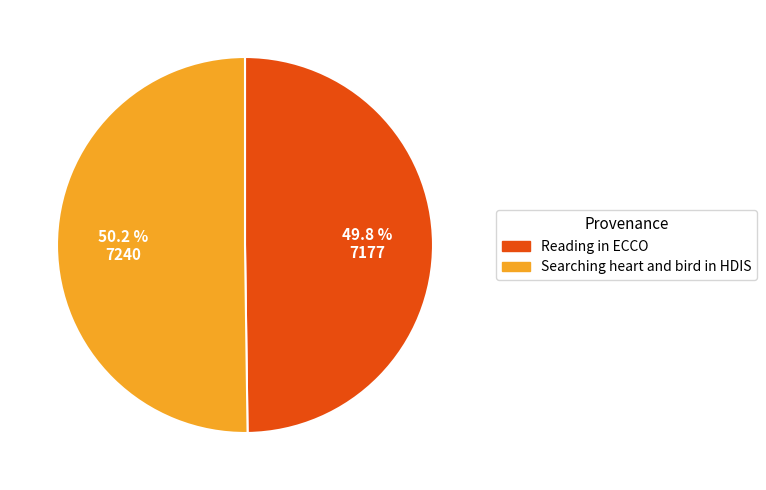

To the nearest percent, what portion does Searching heart and bird in HDIS represent?

50%